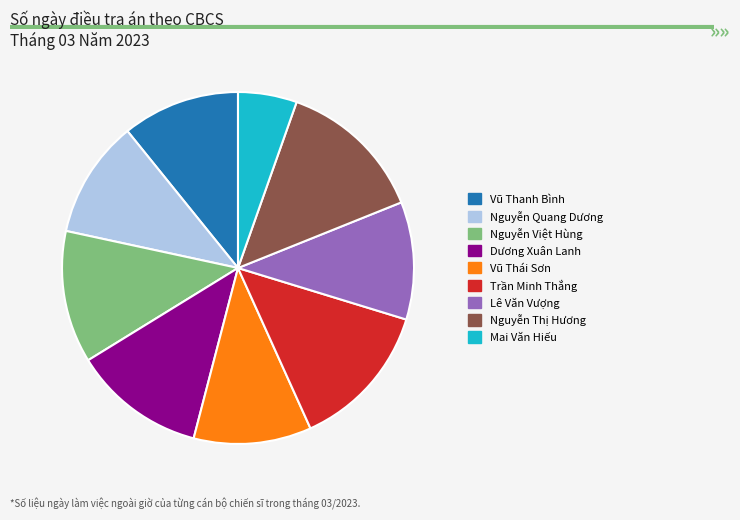

Is it true that Nguyễn Quang Dương is 11% of the pie?

True